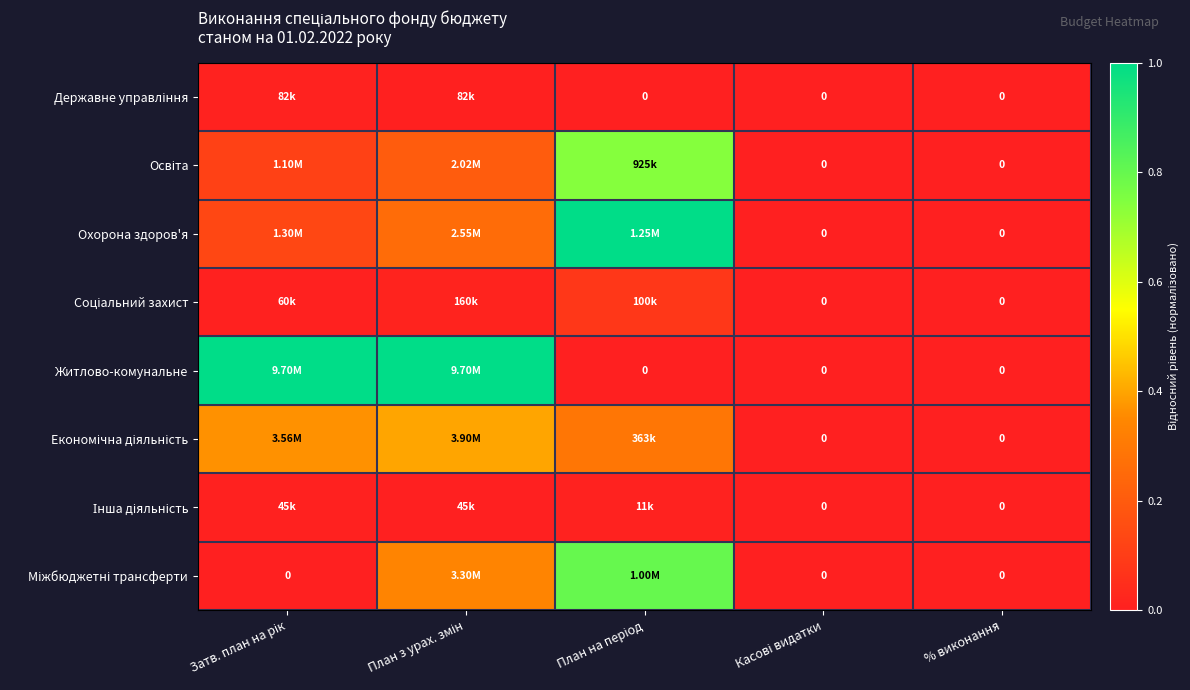

Is the value of Державне управління at Касові видатки greater than the value of Охорона здоров'я at Затв. план на рік?

No